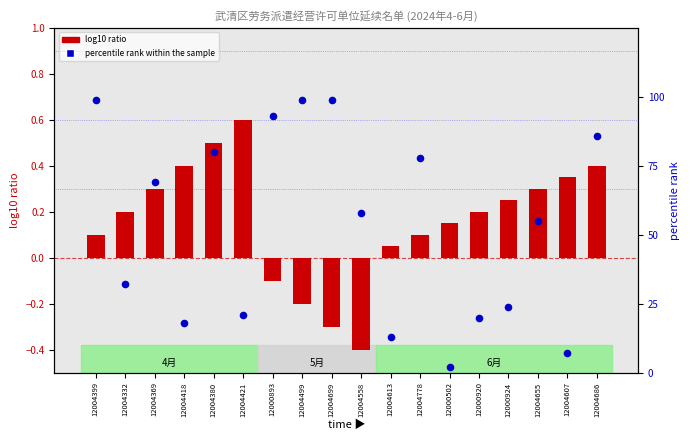

What is the total value across all series at 12004499?

98.8